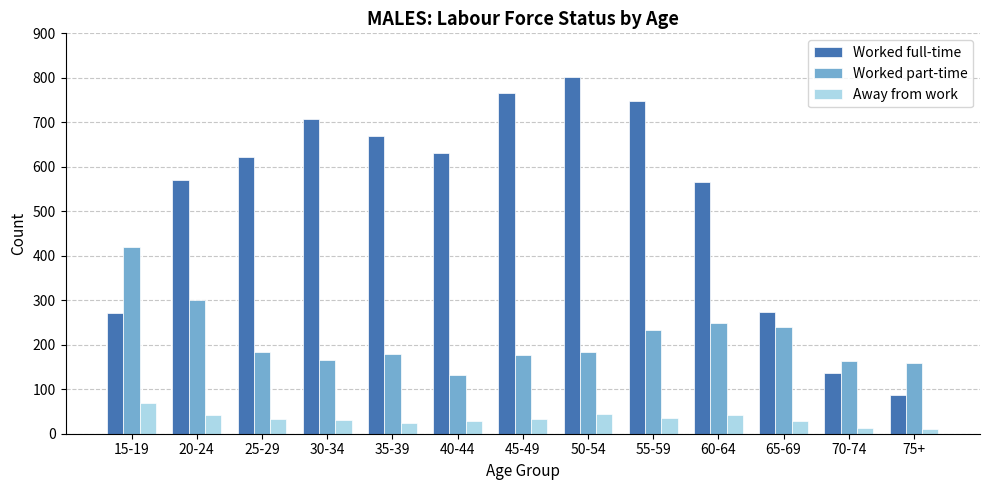

True or false: Worked full-time has a value of 1206 at 45-49.

False